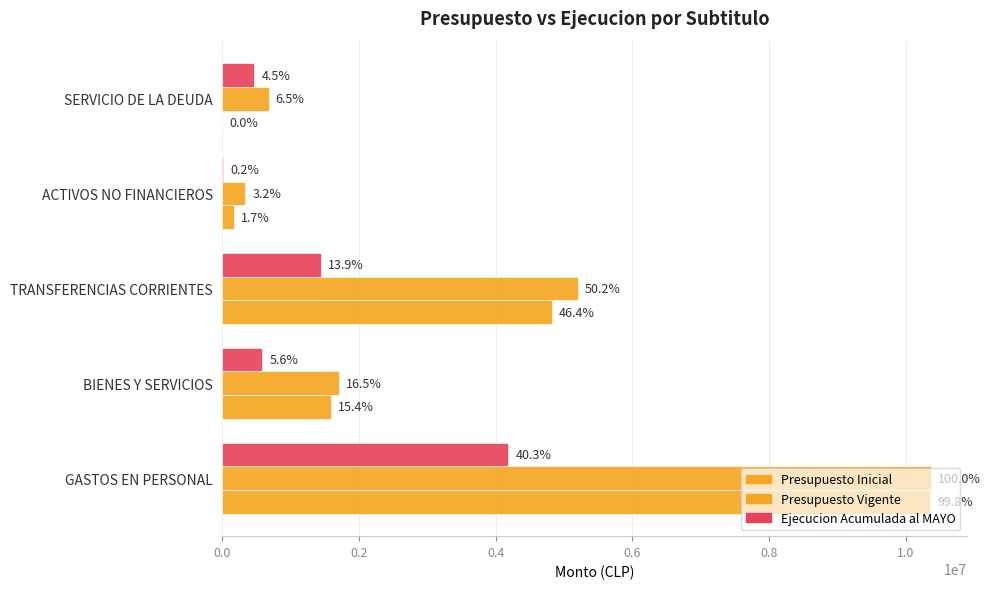

Which series has the largest range (max minus min)?

Presupuesto Inicial